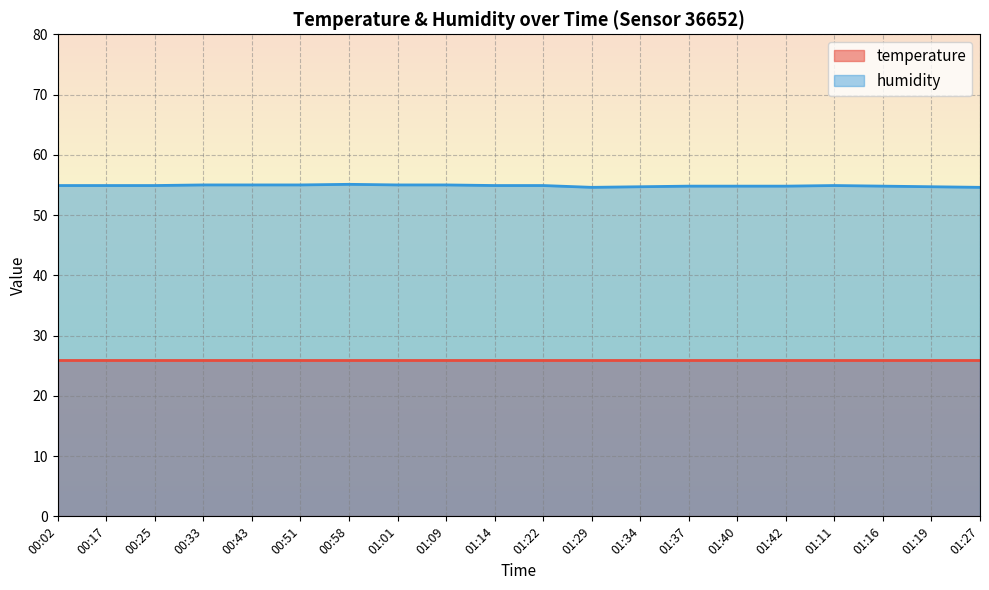

True or false: there are more than 0 points higher than both neighbors.

True